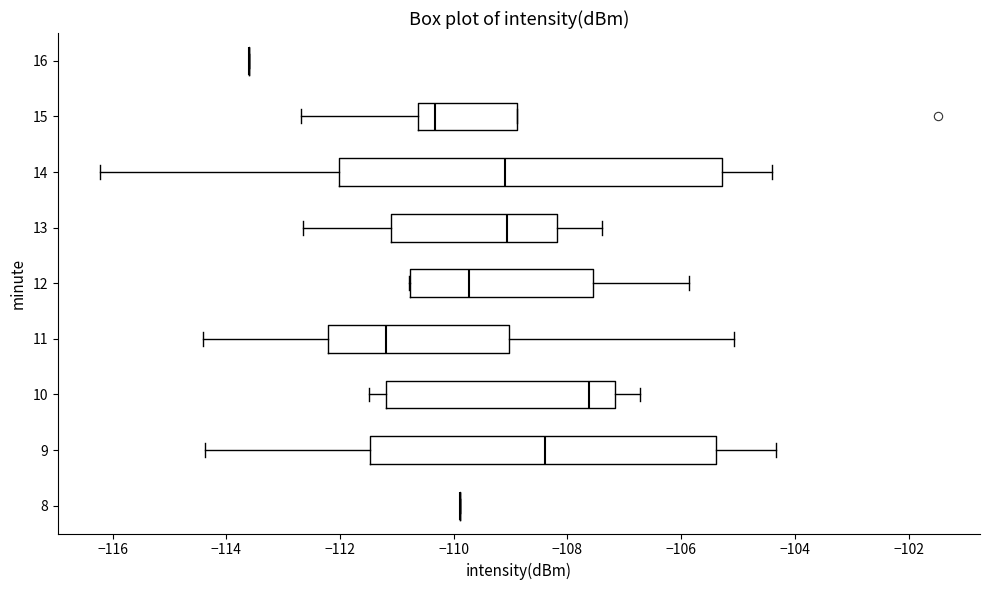

Which box is the widest, from its left edge to its right edge?

14